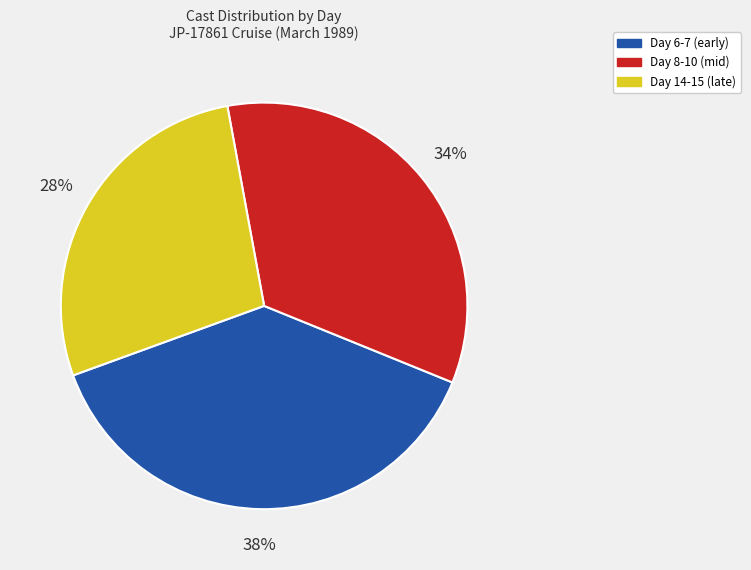

What percentage is the Day 14-15 (late) slice, to the nearest percent?

28%